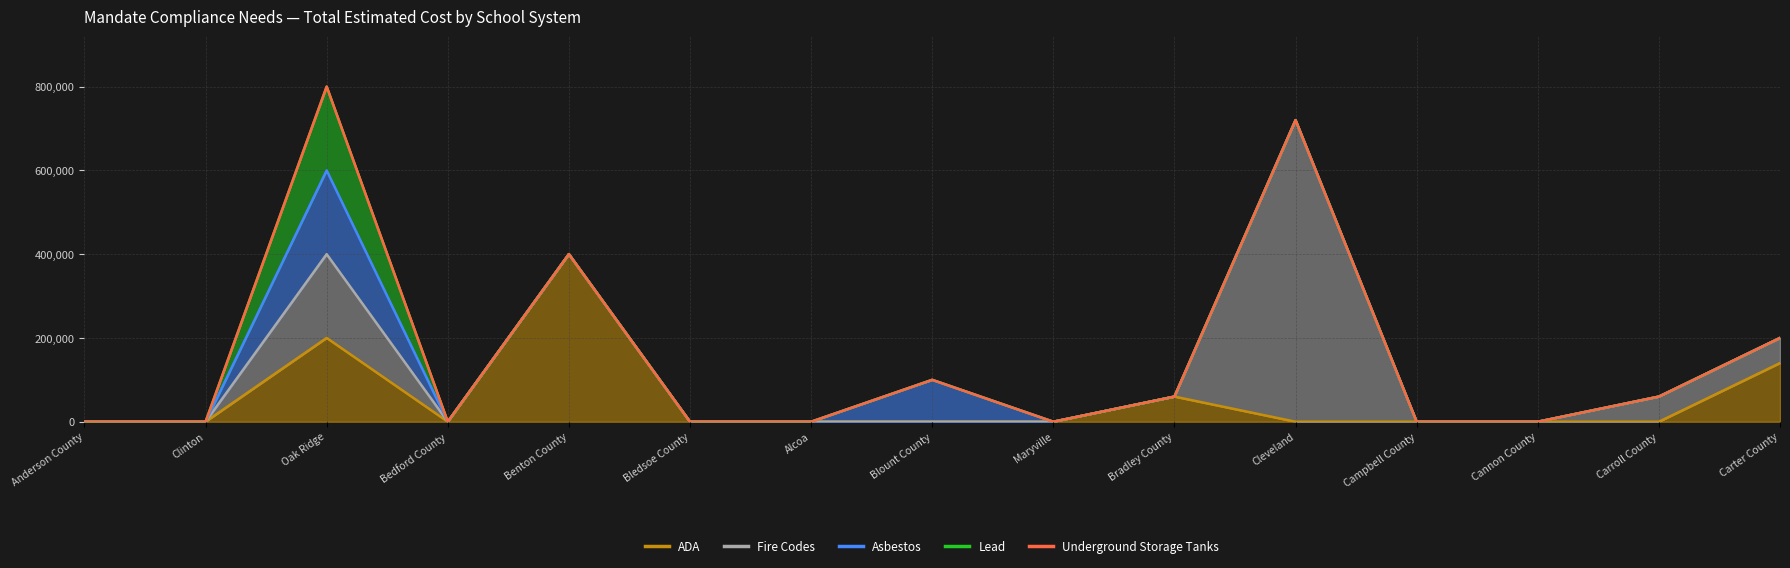

True or false: ADA has more than 1 interior local peaks.

True